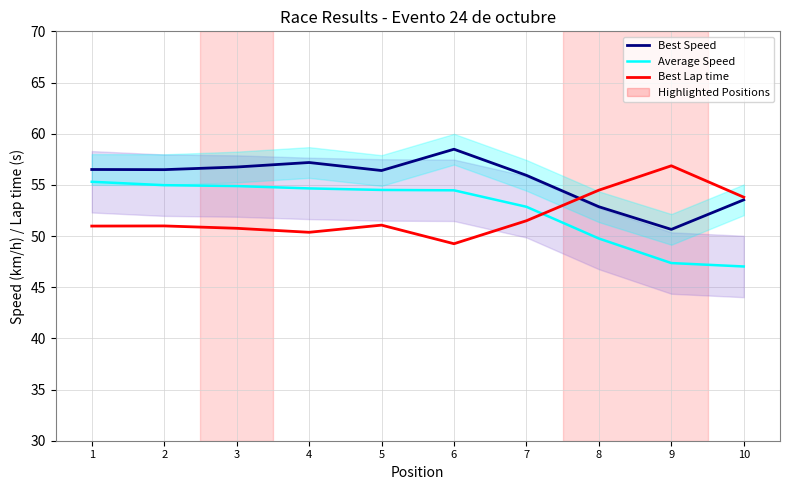

At which label is Best Lap time closest to 53?

10